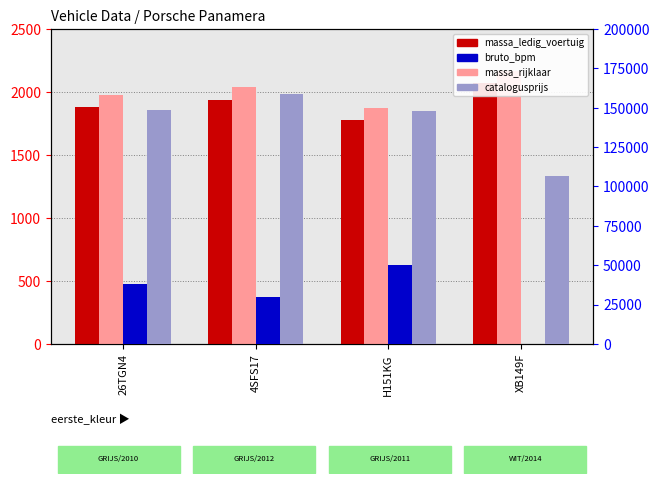

Which category has the highest value in the bruto_bpm series?

H151KG